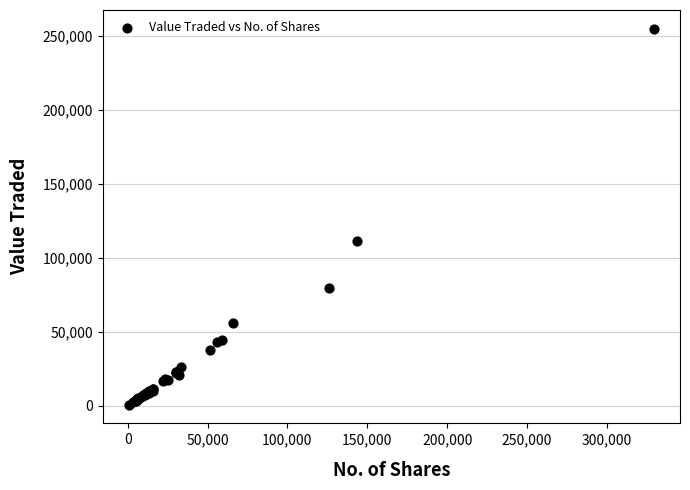

What Y value in the scatter plot is closest to 127819?

111467